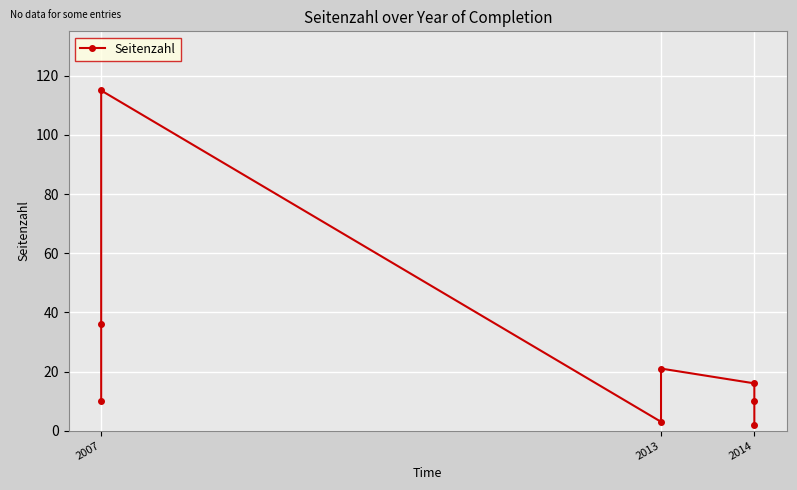

True or false: the data shows 186 at 2007.

False